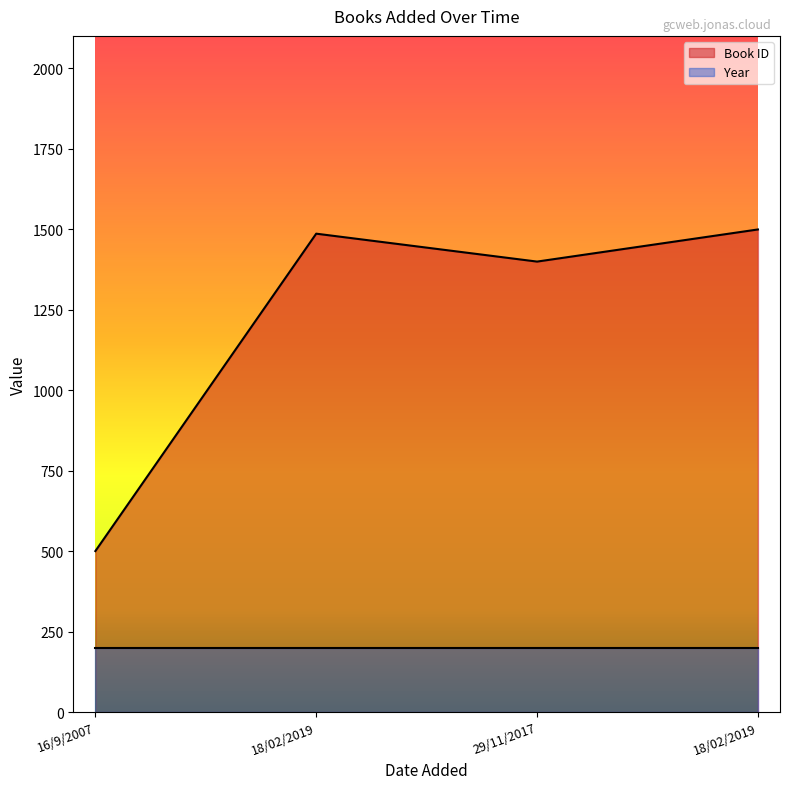

Which category has the lowest value across all series?

16/9/2007